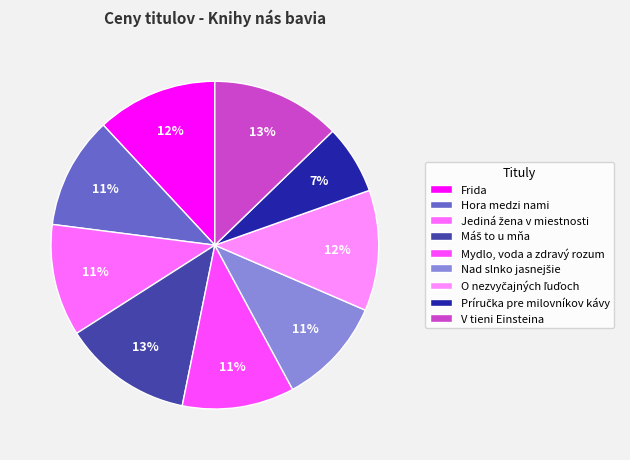

Which slice is the smallest?

Príručka pre milovníkov kávy